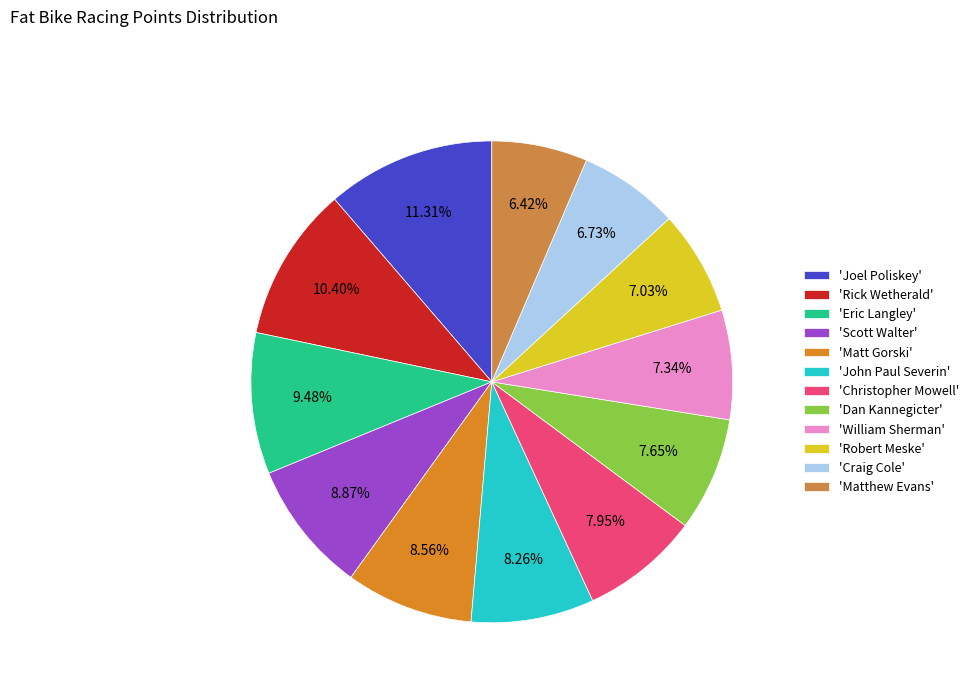

To the nearest percent, what is the average slice percentage?

8%